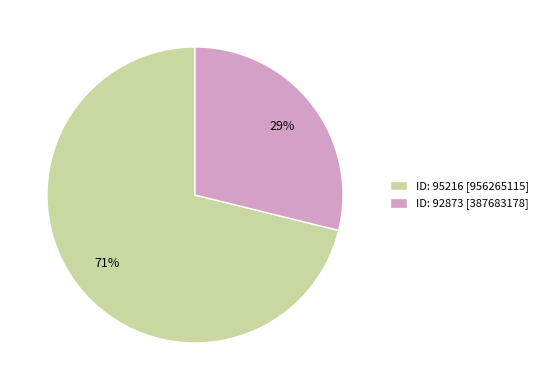

To the nearest percent, what is the average slice percentage?

50%